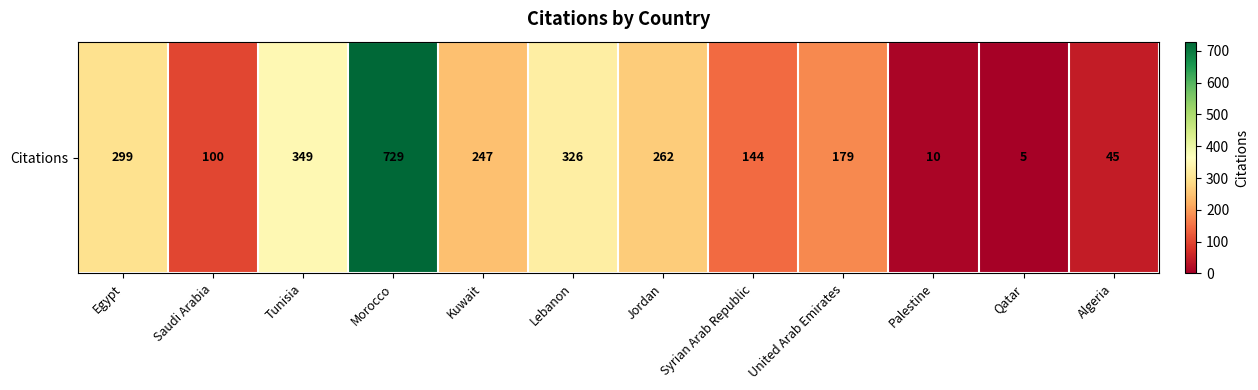

Reading right to left, transcribe all the data shown in this chart.

45	5	10	179	144	262	326	247	729	349	100	299